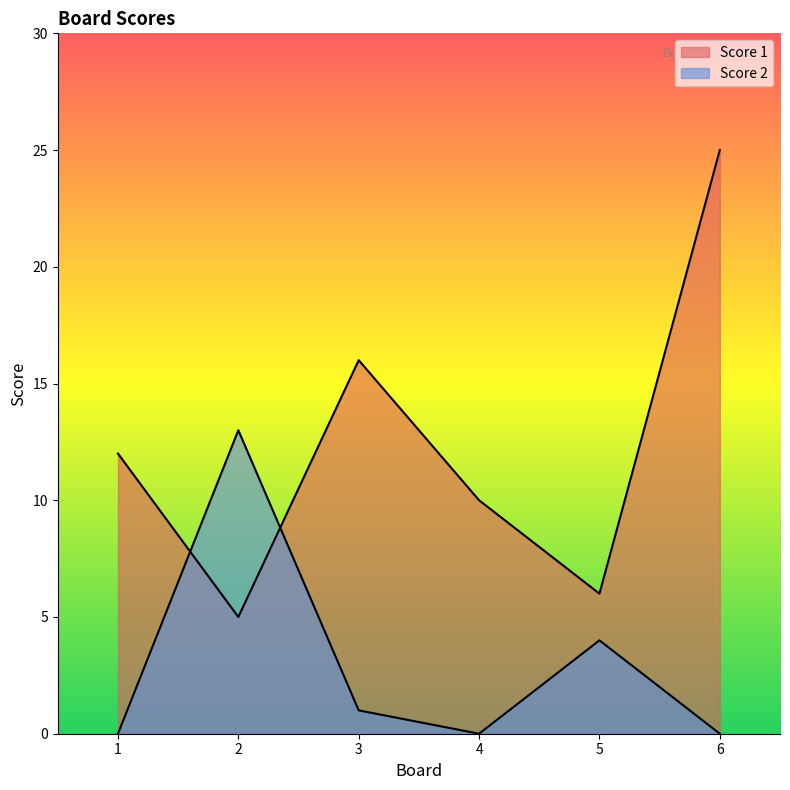

How many interior local valleys does the Score 1 series have?

2